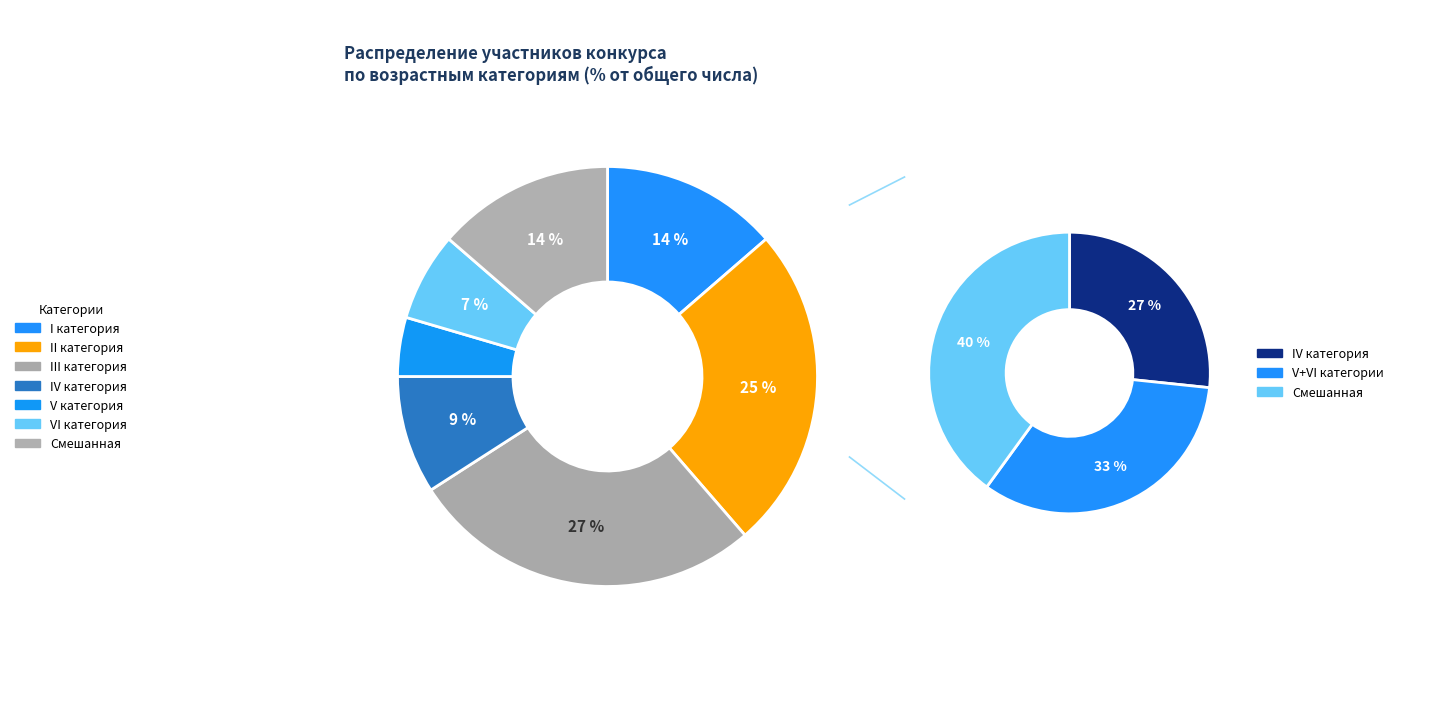

Which category has the smallest portion of the pie?

V